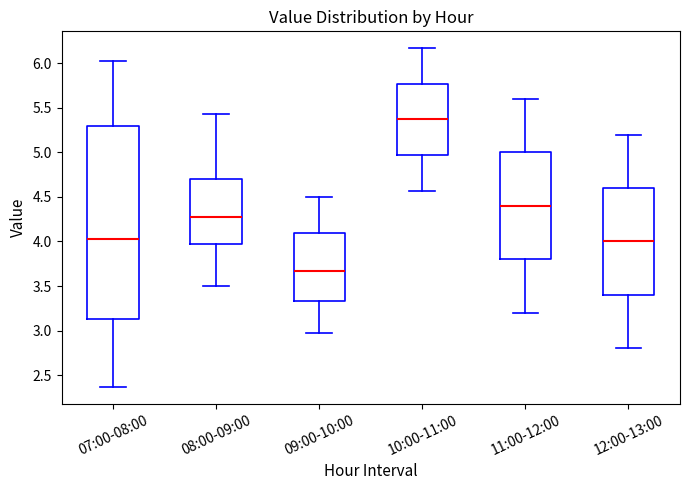

Where does the median line of the box for 07:00-08:00 sit on the y-axis? The values are not printed on the chart, so give them approximately, as read against the axis.

4.05